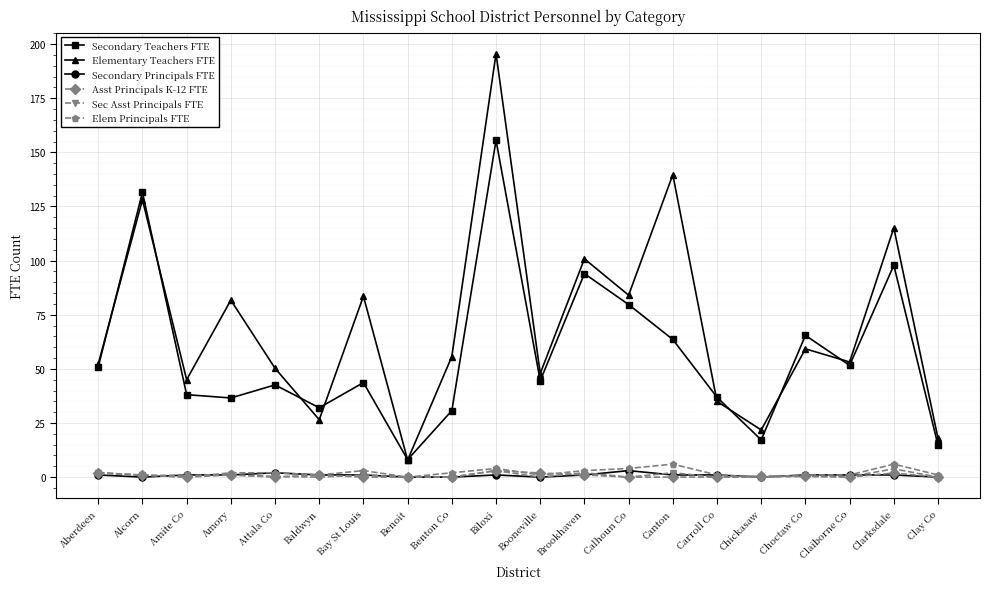

How many lines are shown in the chart?

6